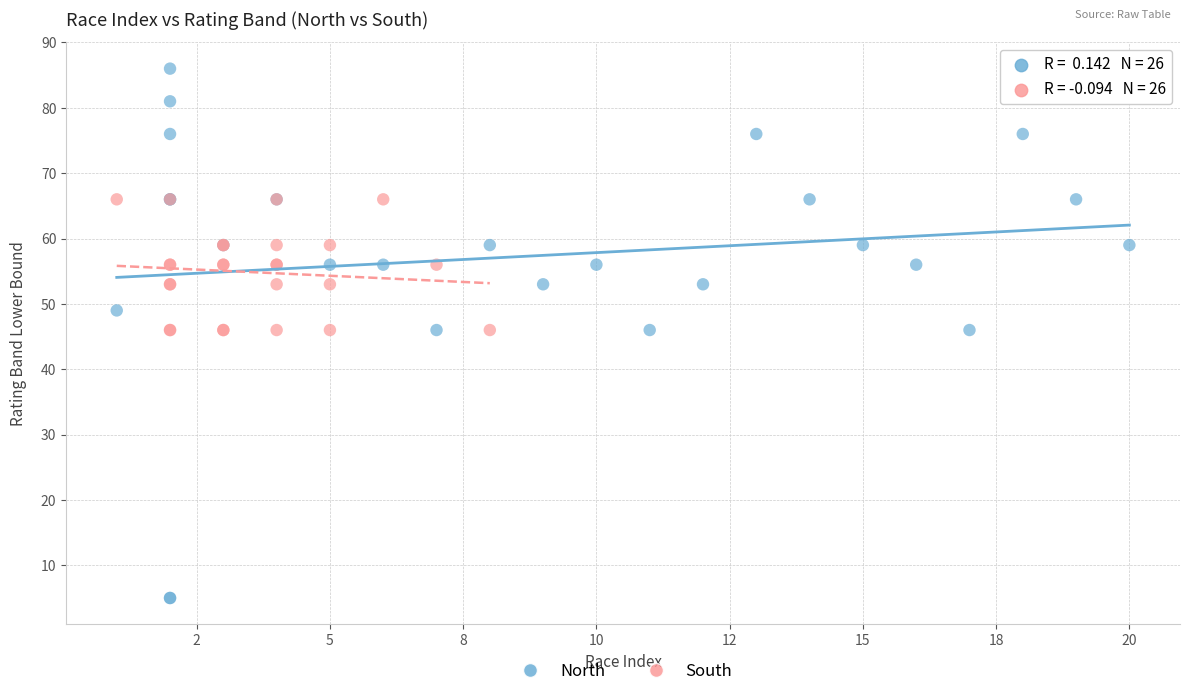

Which series has the widest spread of Y values?

North